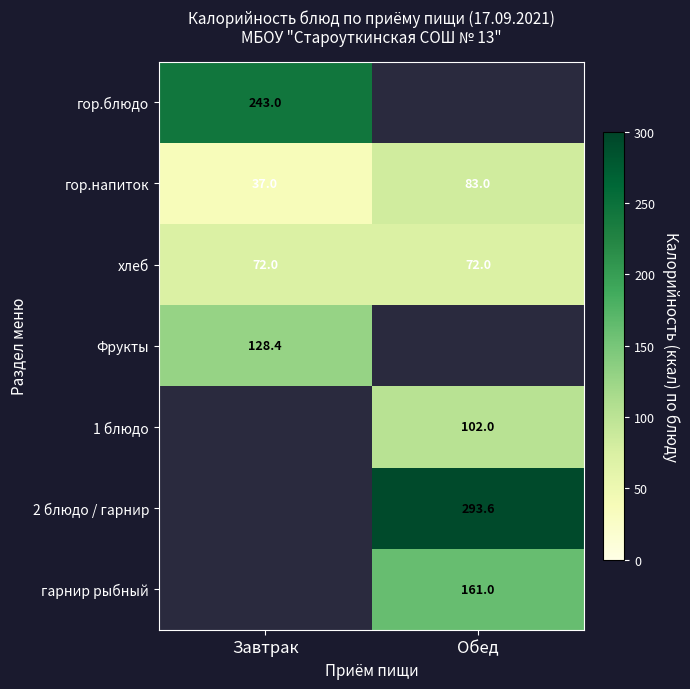

What is the spread (max minus min) of values at Завтрак?

206.0